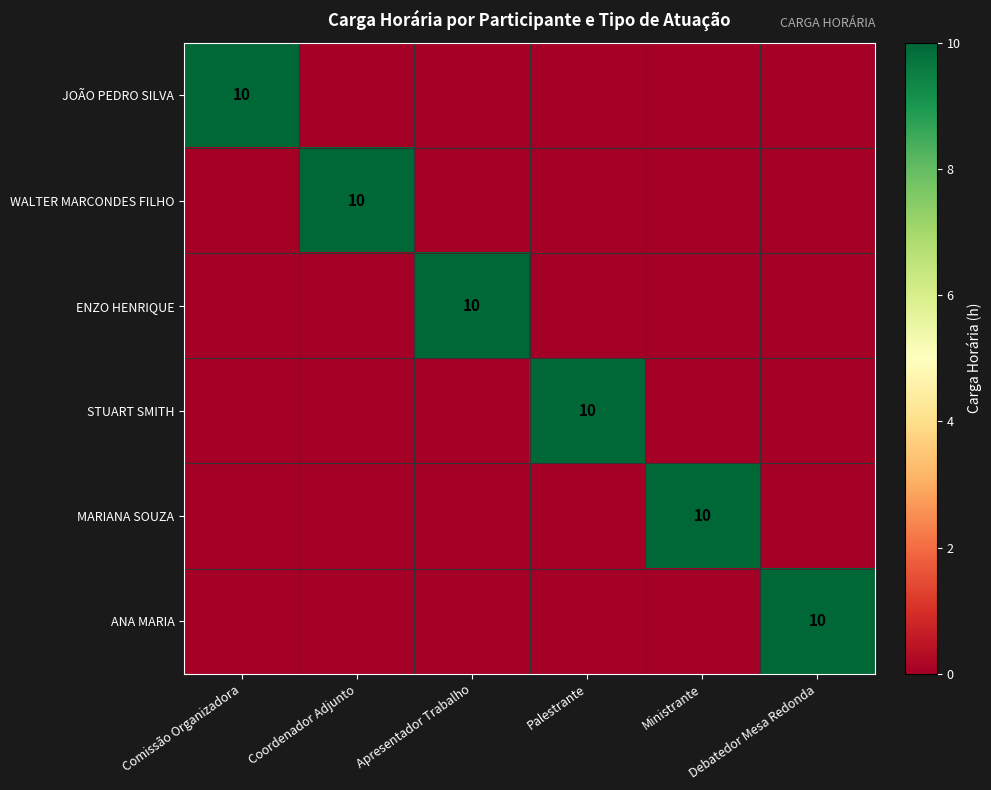

The STUART SMITH series shows 10 at Palestrante. True or false?

True